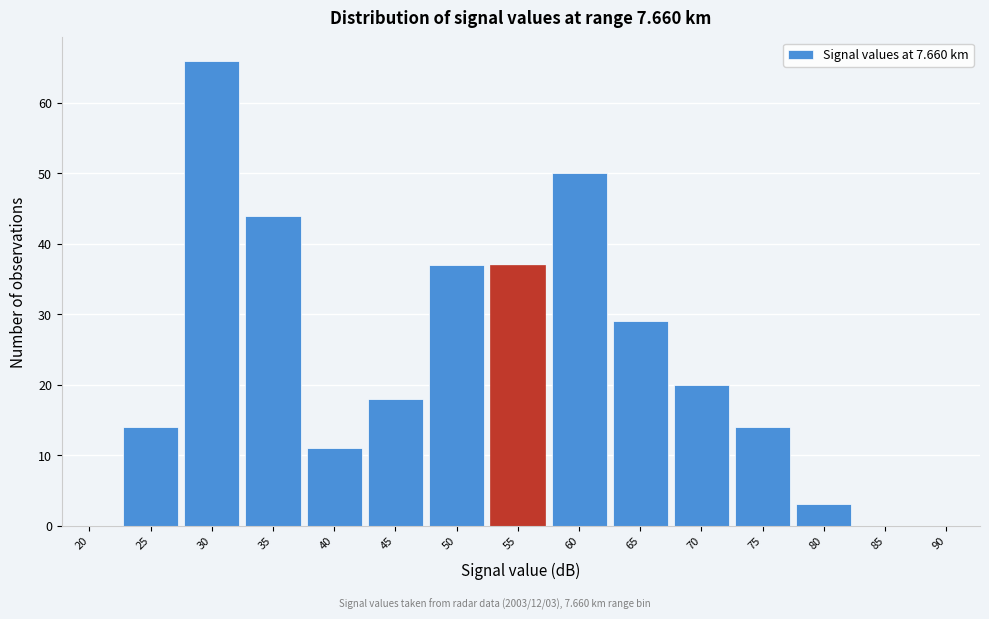

Reading left to right, what are all the values shown in this chart?

20=0	25=14	30=66	35=44	40=11	45=18	50=37	55=37	60=50	65=29	70=20	75=14	80=3	85=0	90=0